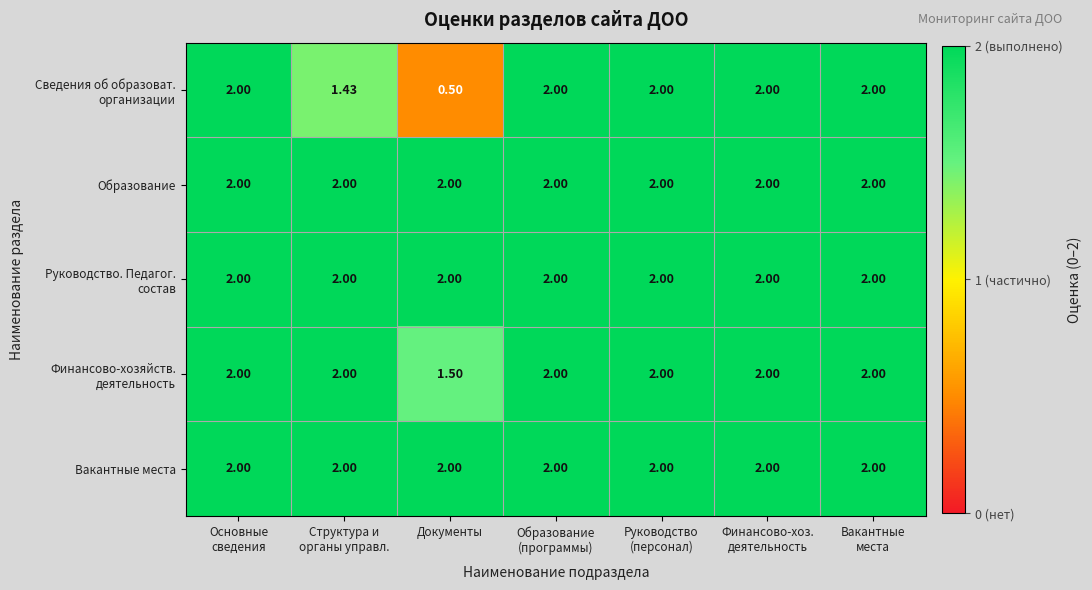

At which category does the chart reach its minimum across all series?

Документы